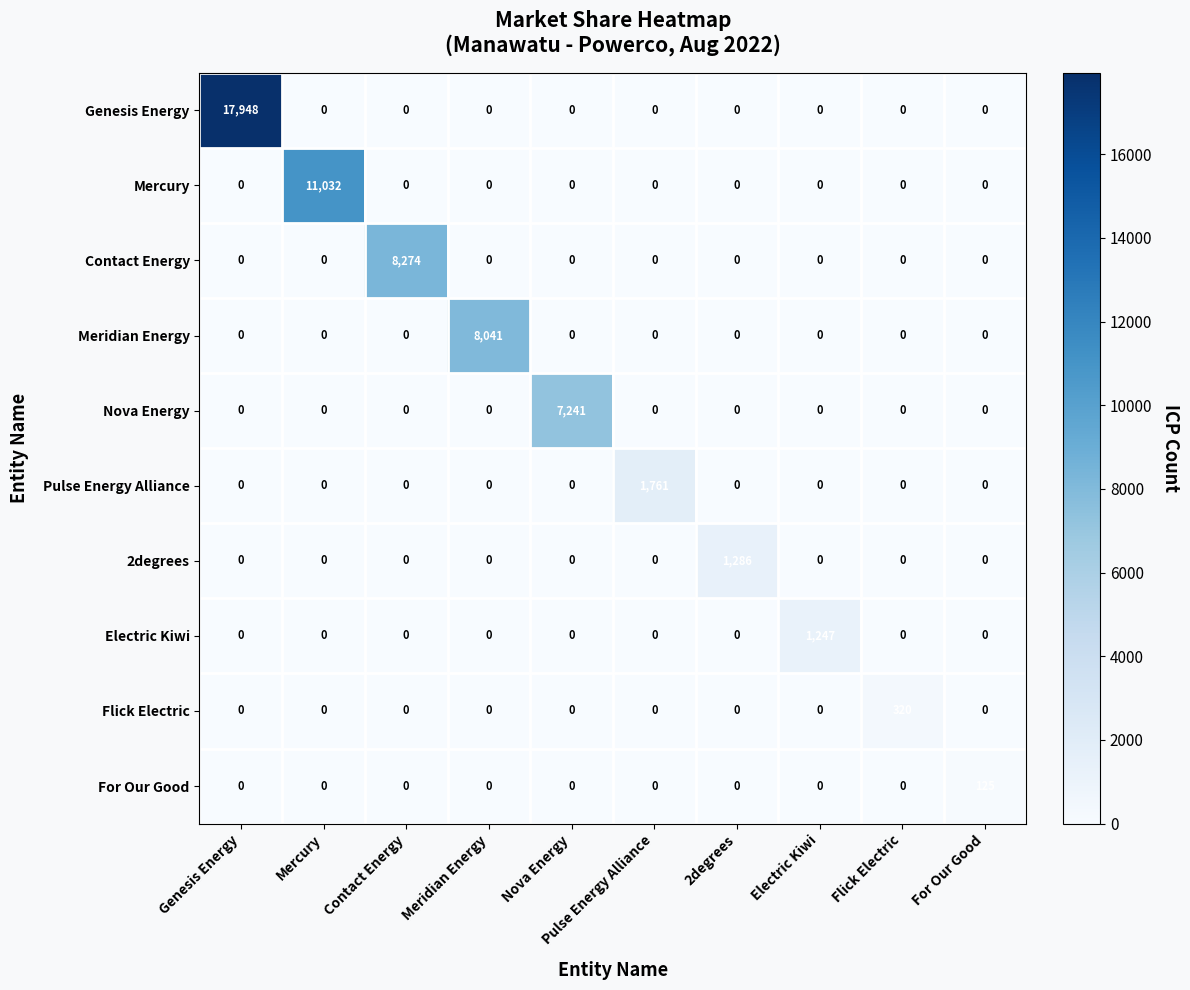

List the series in order of their peak value, lowest first.

For Our Good, Flick Electric, Electric Kiwi, 2degrees, Pulse Energy Alliance, Nova Energy, Meridian Energy, Contact Energy, Mercury, Genesis Energy